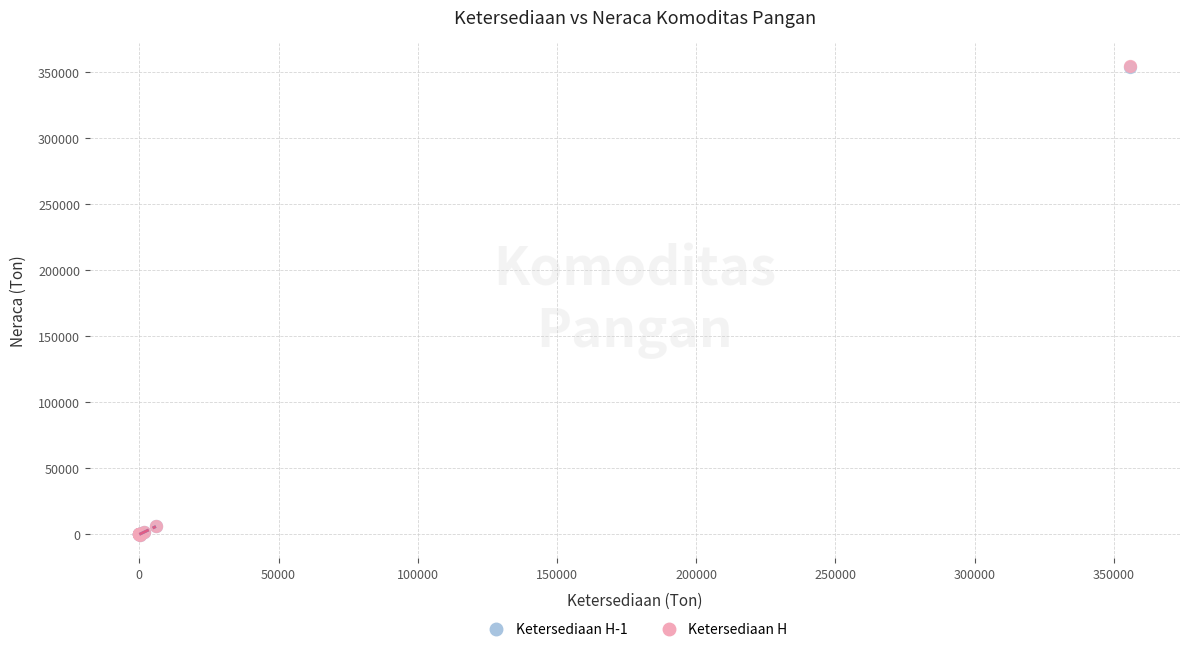

What are all the series names shown in the legend?

Ketersediaan H-1, Ketersediaan H